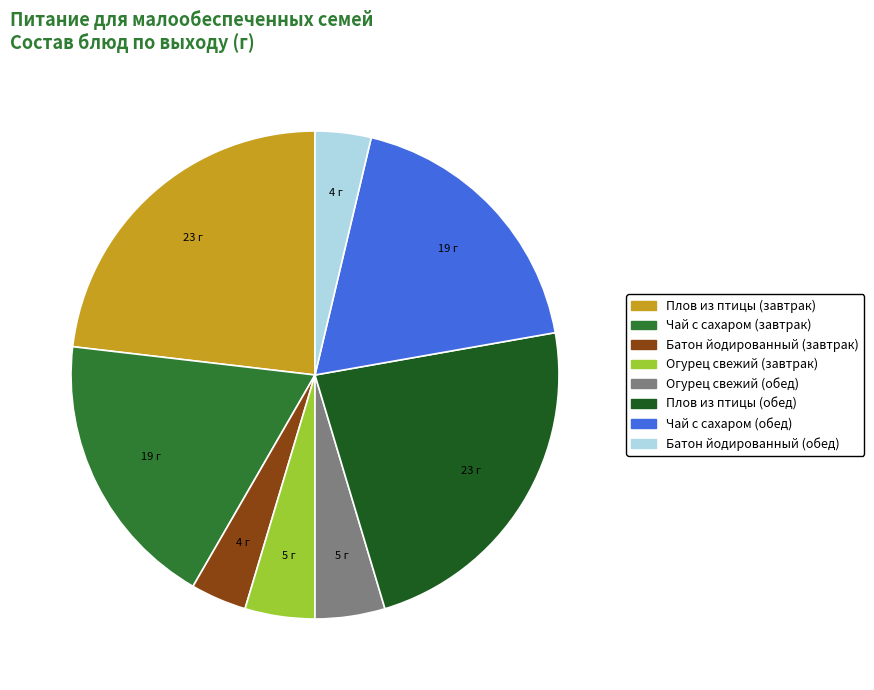

Do Плов из птицы (завтрак) and Чай с сахаром (обед) together represent more than half of the pie?

No